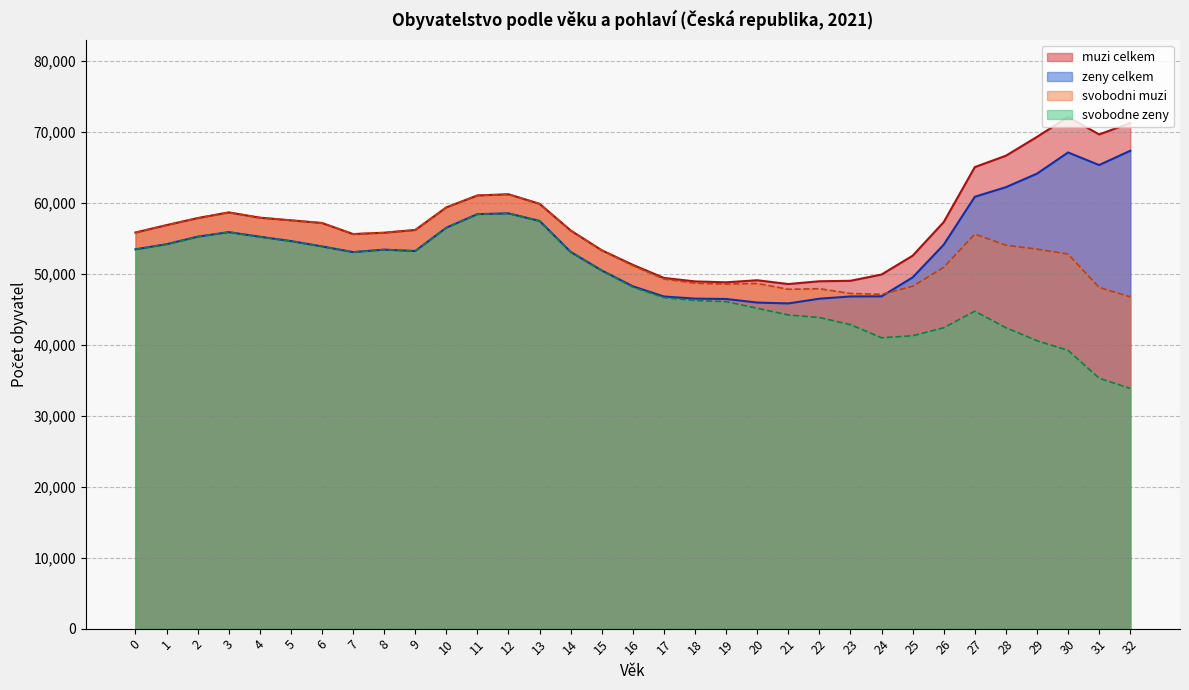

The svobodni muzi series shows 55778 at 0. True or false?

True